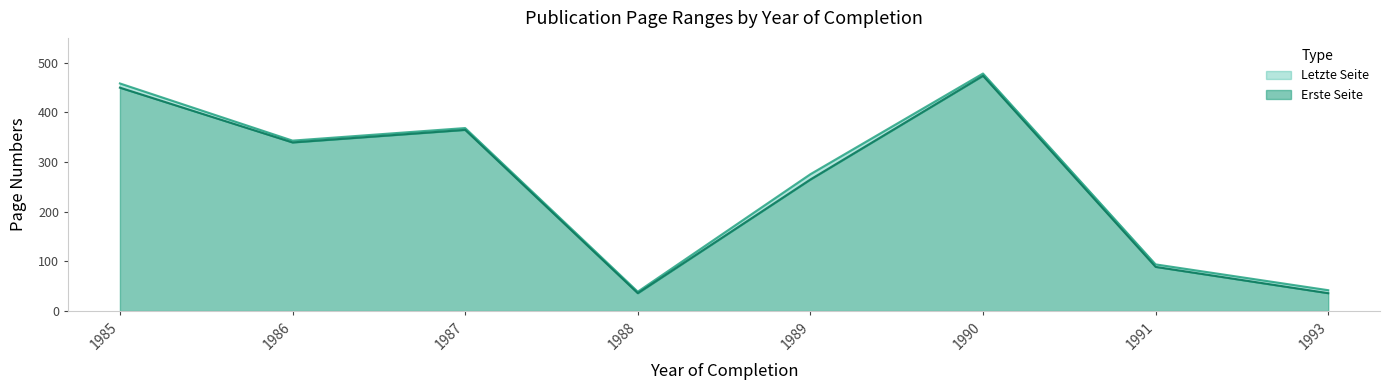

Rank the series by their maximum value, from lowest to highest.

Erste Seite, Letzte Seite